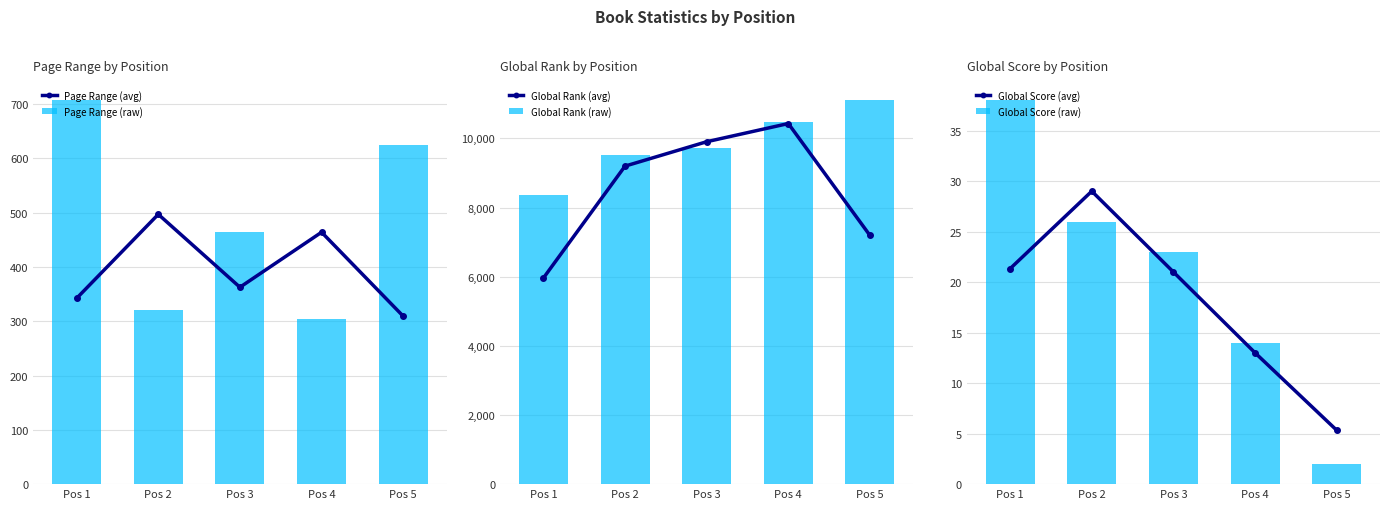

What is the minimum value shown in the chart?

2.0